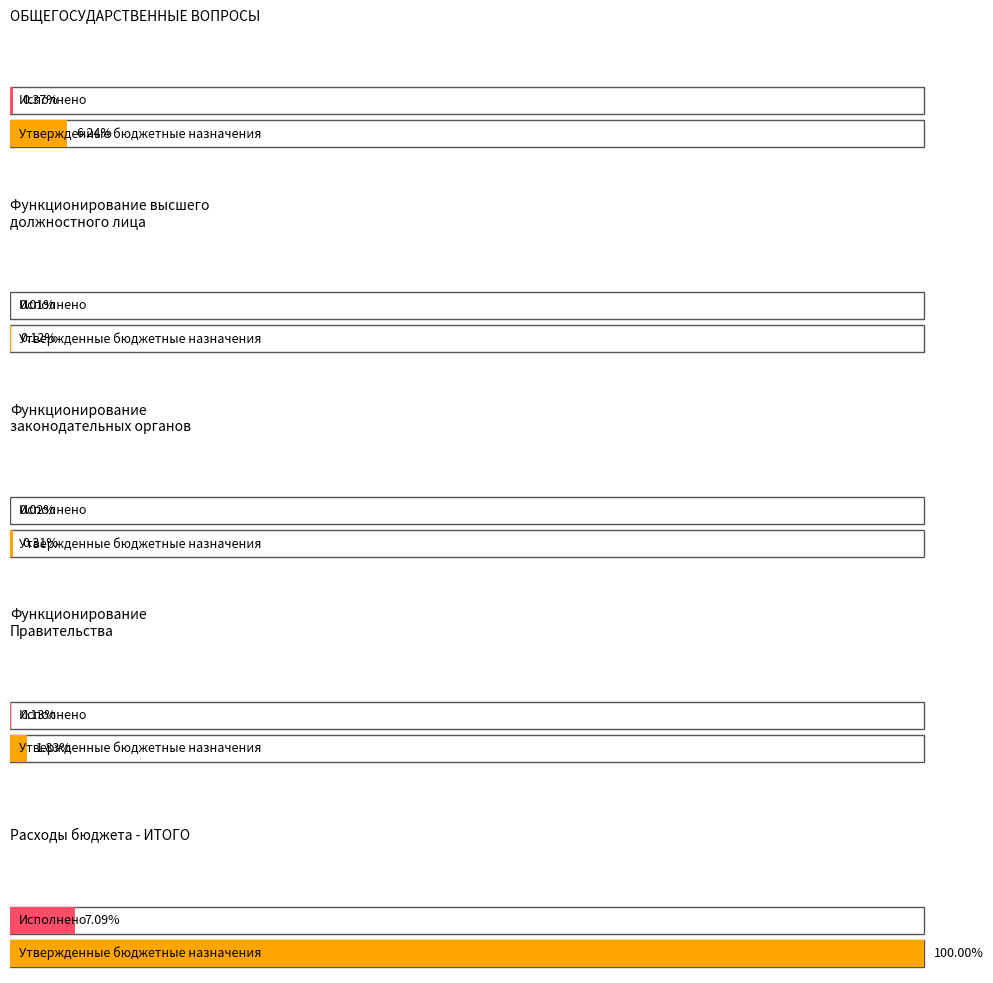

Is it true that Исполнено equals 111000.0 at Функционирование высшего должностного лица?

False